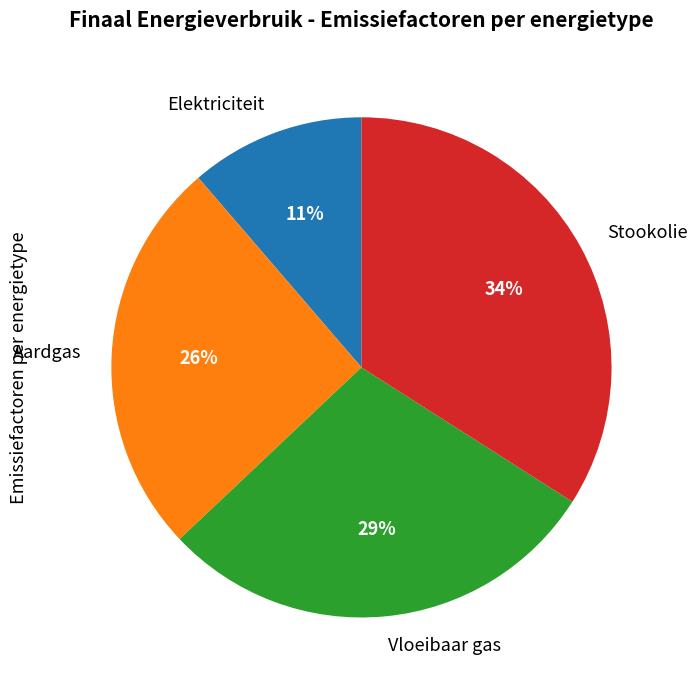

The Vloeibaar gas slice represents 29% of the pie. True or false?

True